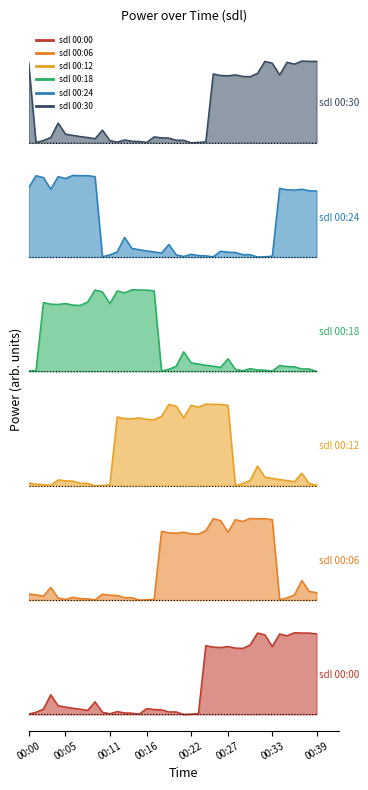

How many interior local valleys (lower than both neighbors) does the data have?

8